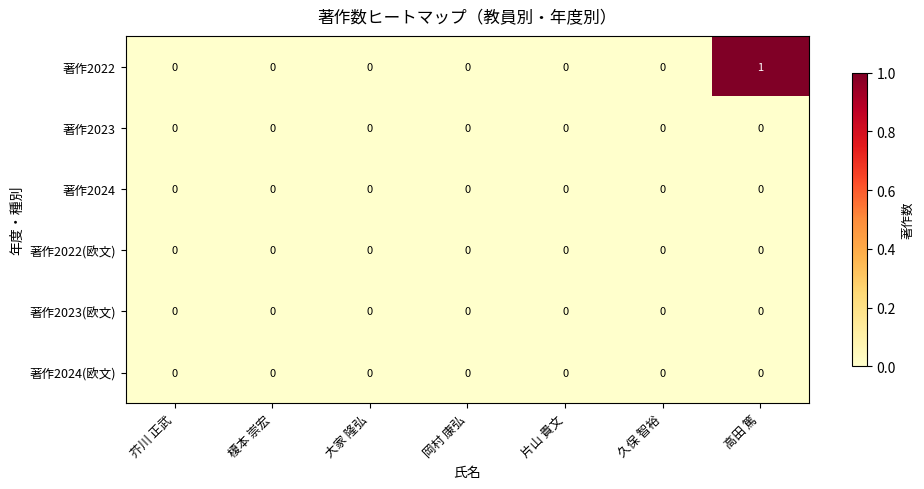

Which category has the highest value across all series?

高田 篤